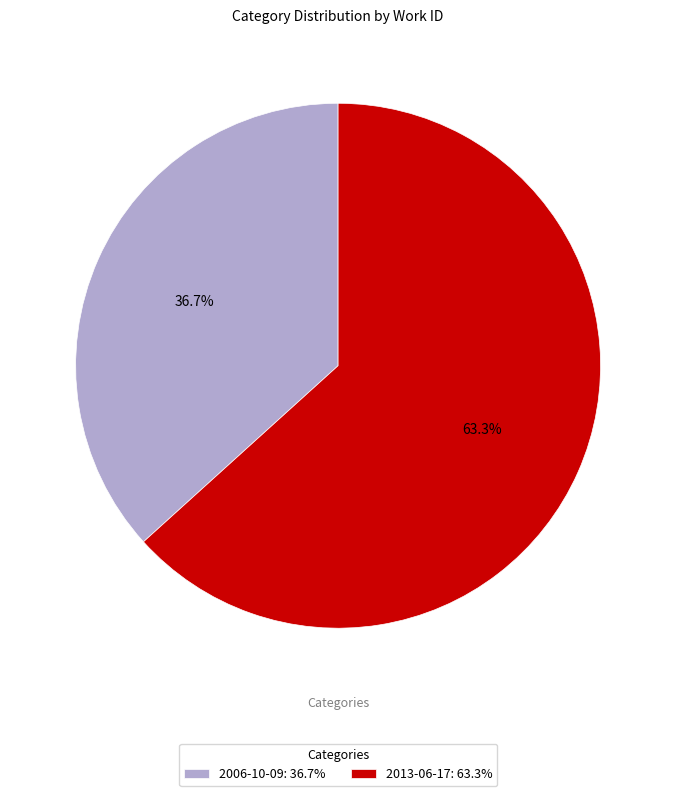

How many segments does this pie chart have?

2